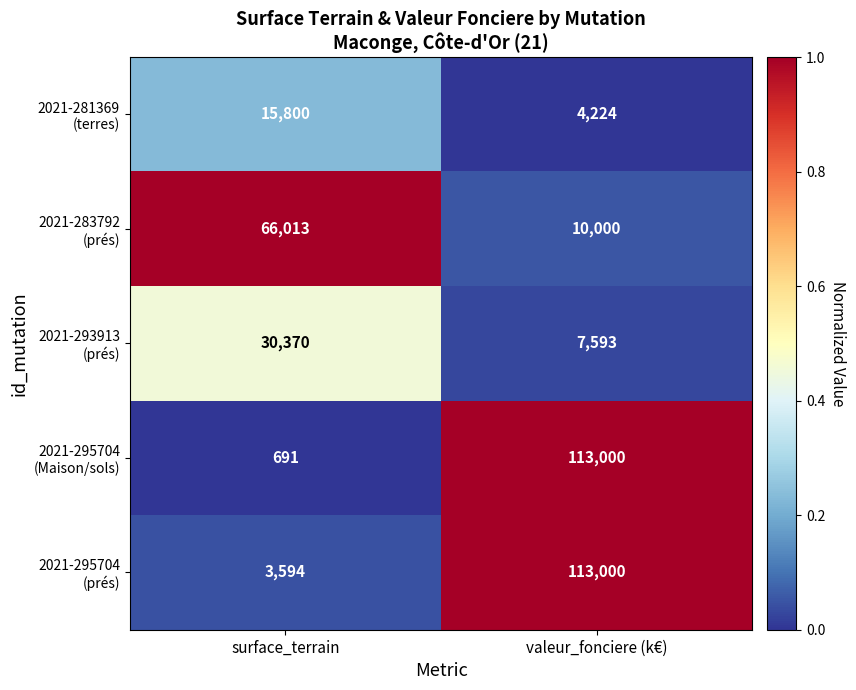

What is the total value across all series at valeur_fonciere (k€)?

247817